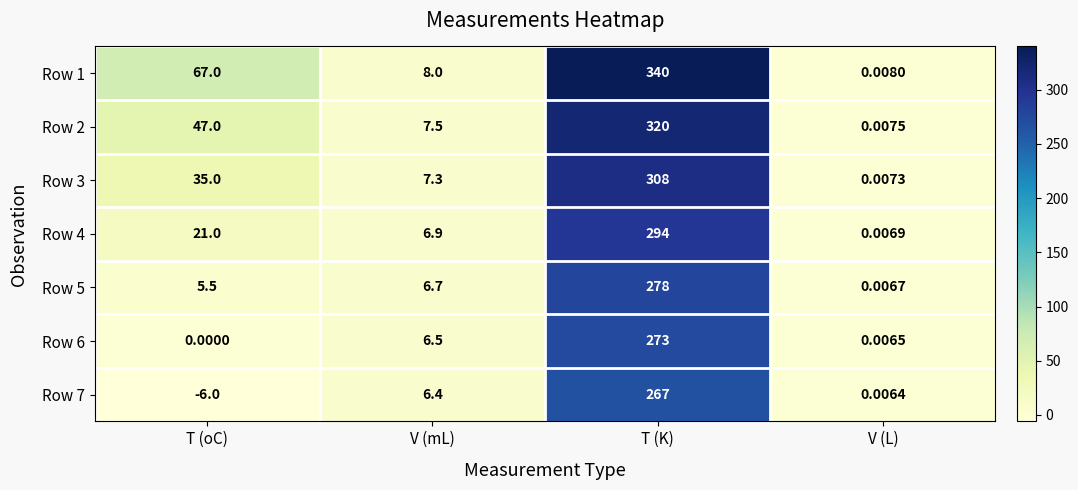

List the labels in order of Row 5 value, largest first.

T (K), V (mL), T (oC), V (L)